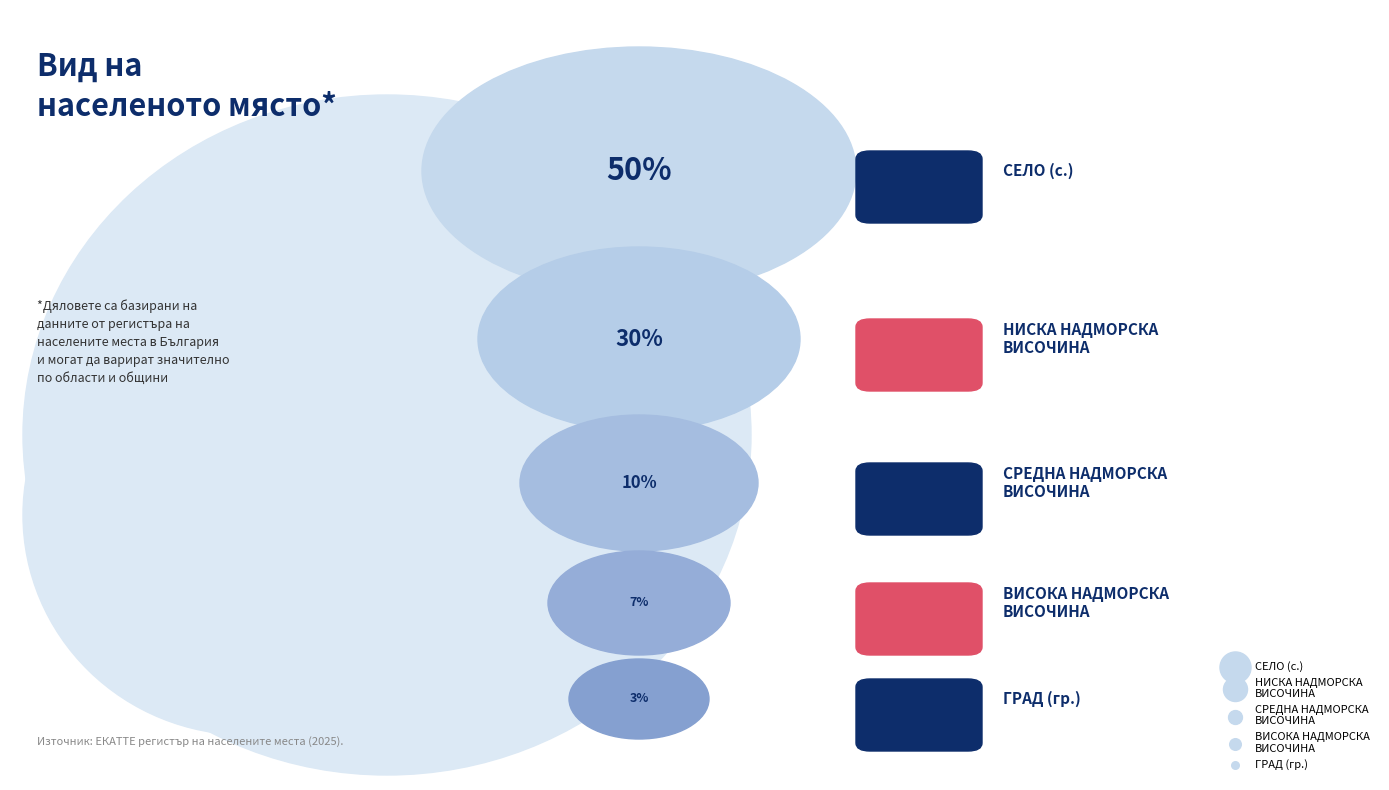

How many segments does this pie chart have?

5